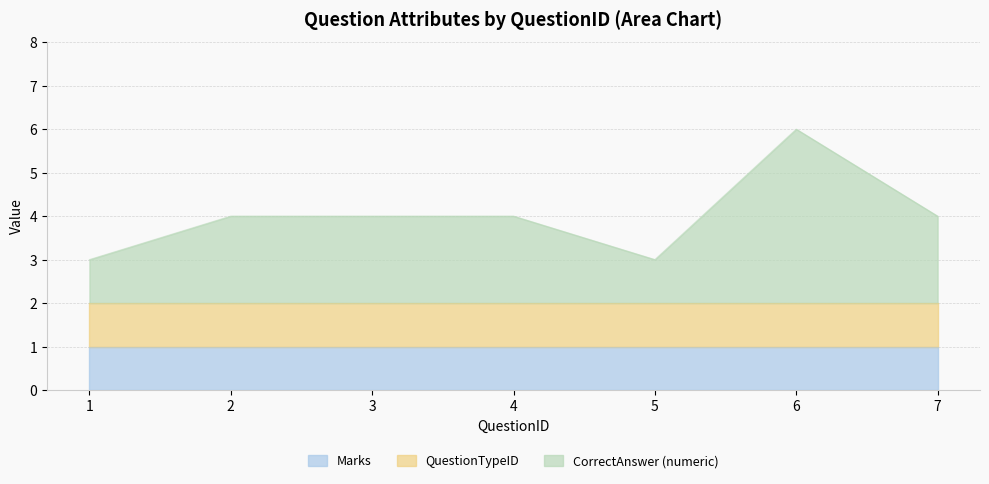

The QuestionTypeID series shows 1 at 7. True or false?

False